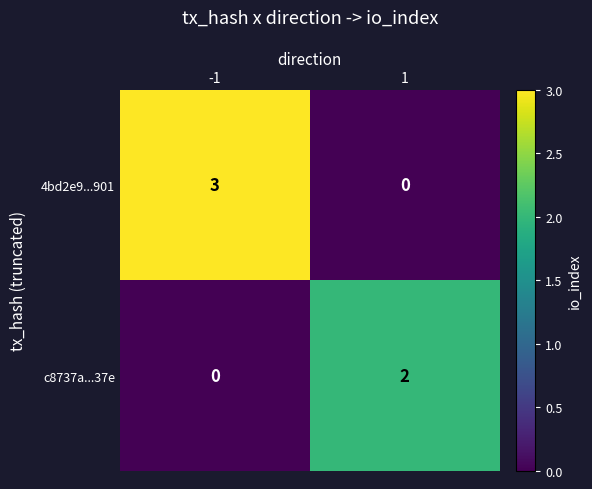

What is the difference between the 4bd2e9...901 values at 1 and -1?

3